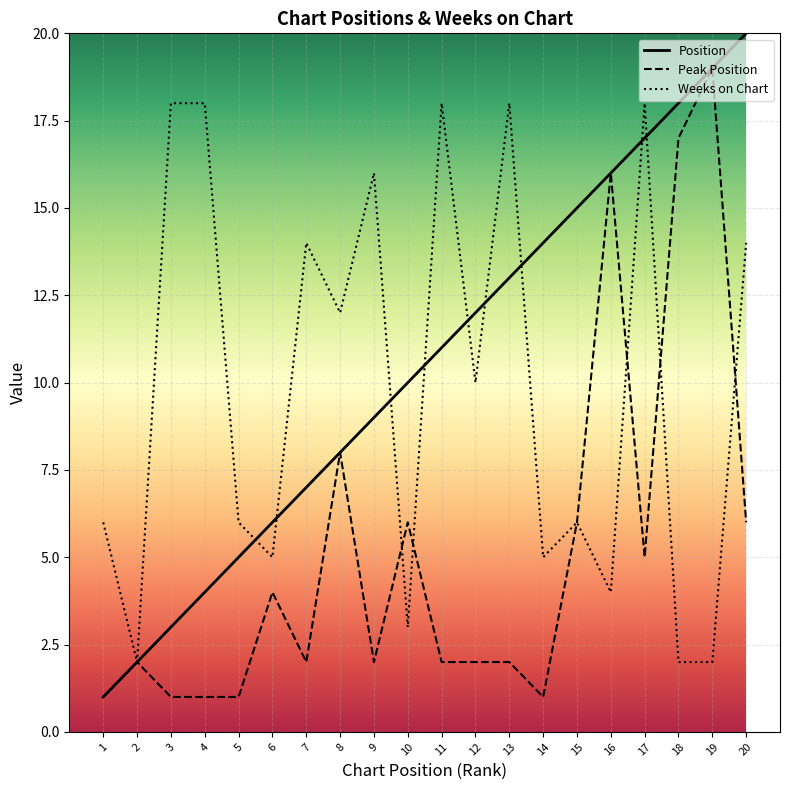

What are all the series names shown in the legend?

Position, Peak Position, Weeks on Chart